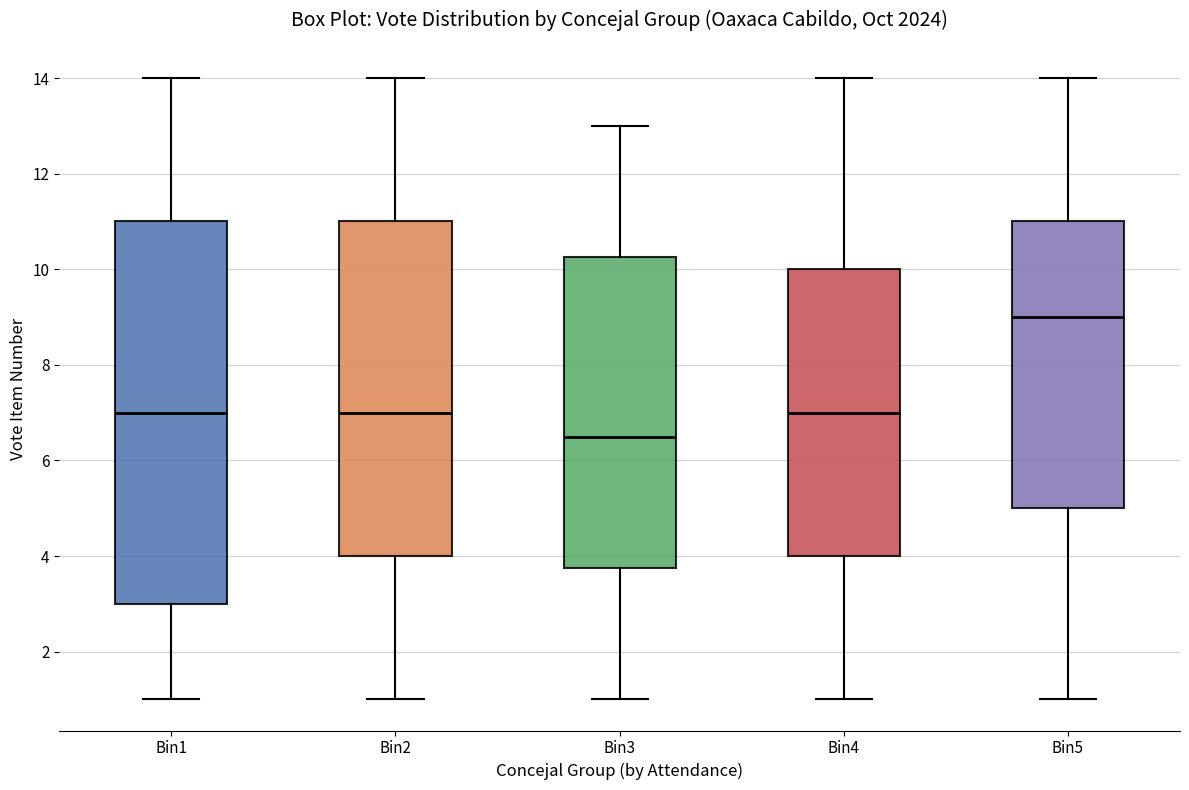

Which box's median line is the highest?

Bin5